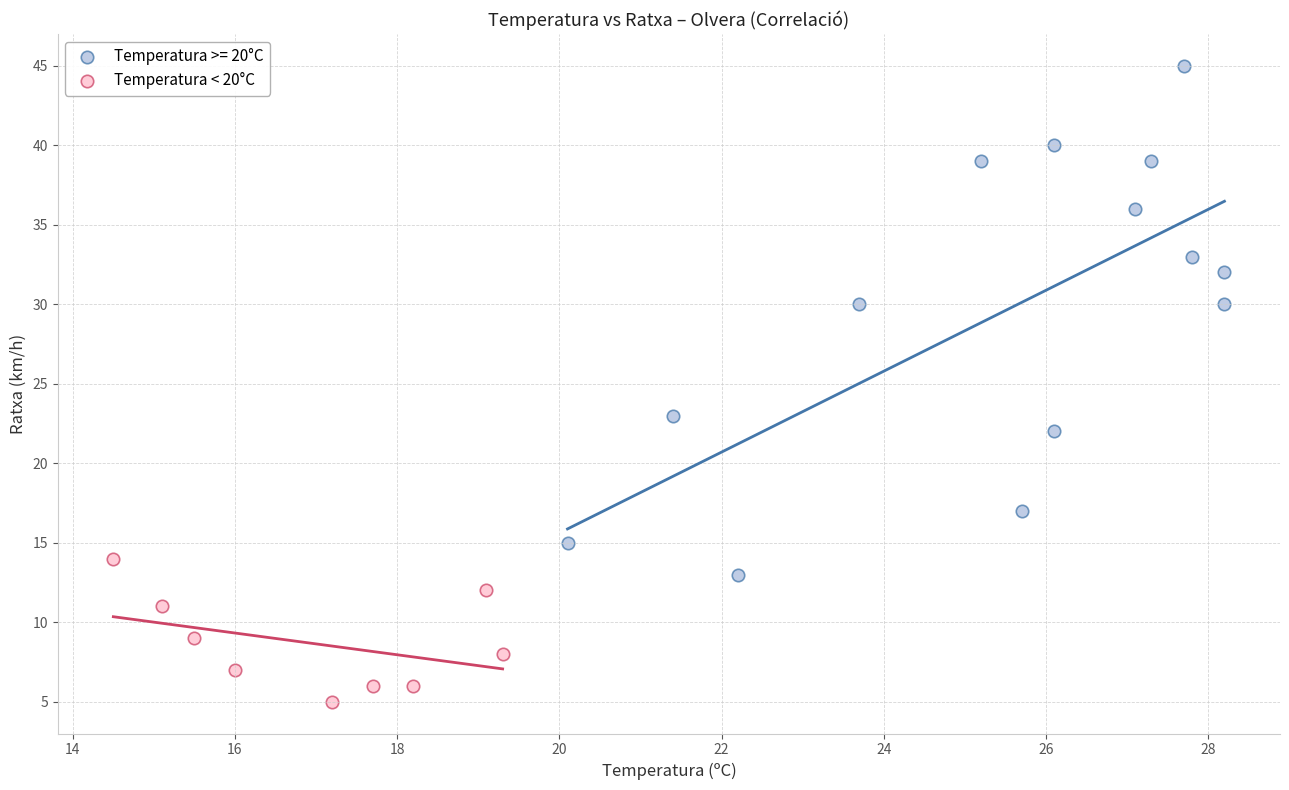

Which series contains the highest Y value?

Temperatura >= 20°C